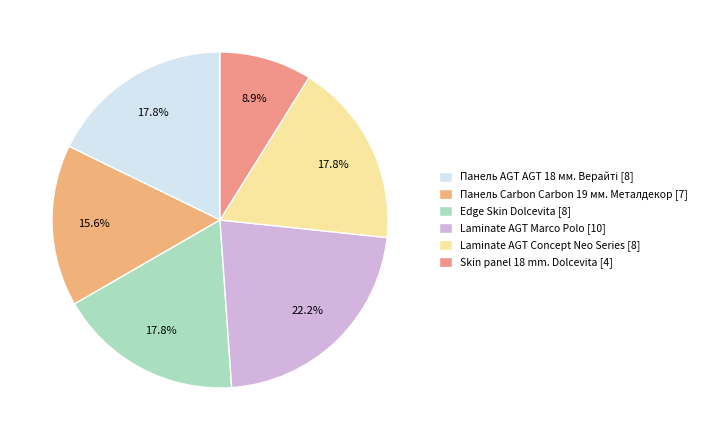

Does Skin panel 18 mm. Dolcevita represent more than half of the total?

No